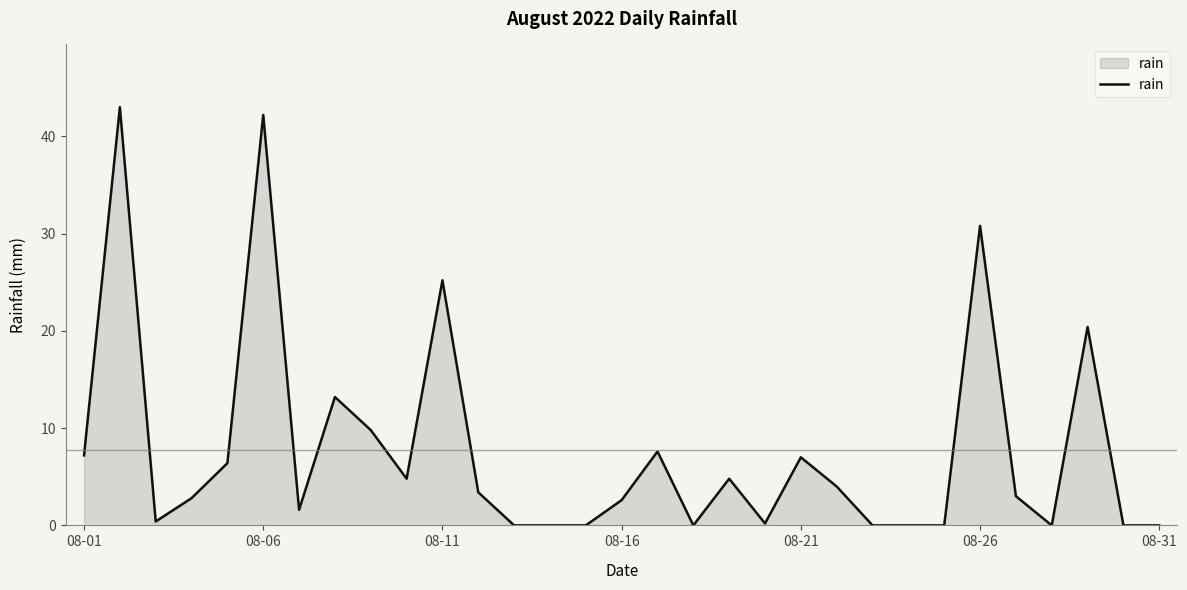

What is the maximum value shown in the chart?

43.0